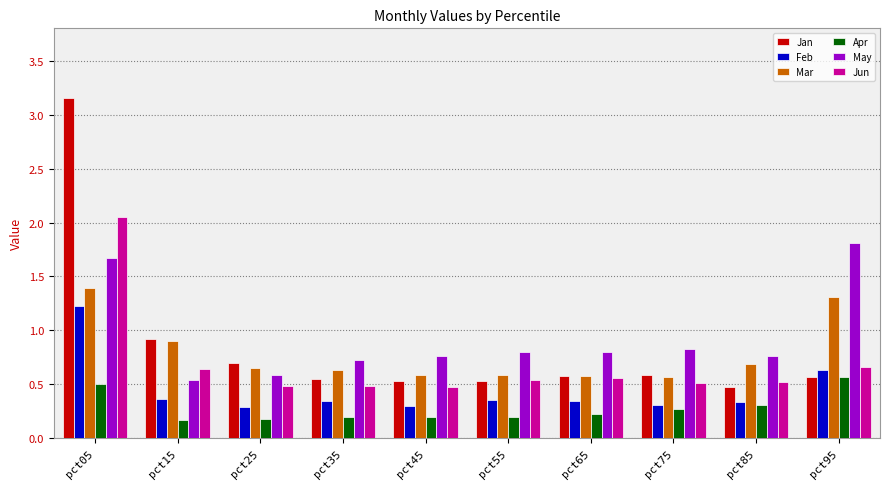

At which category is the sum across all series the highest?

pct05